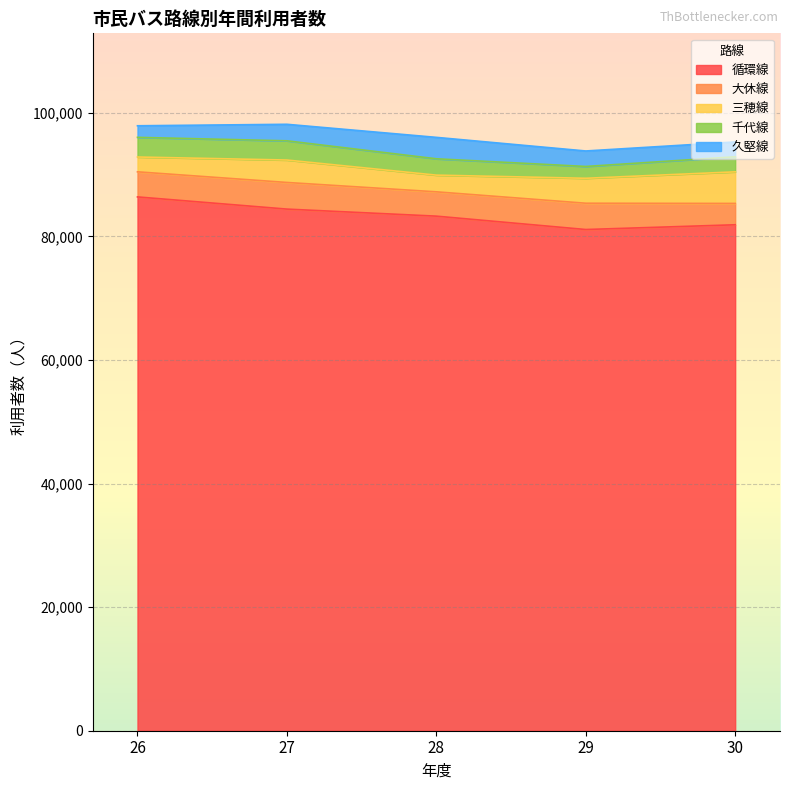

How many times do 三穂線 and 久堅線 cross each other?

2